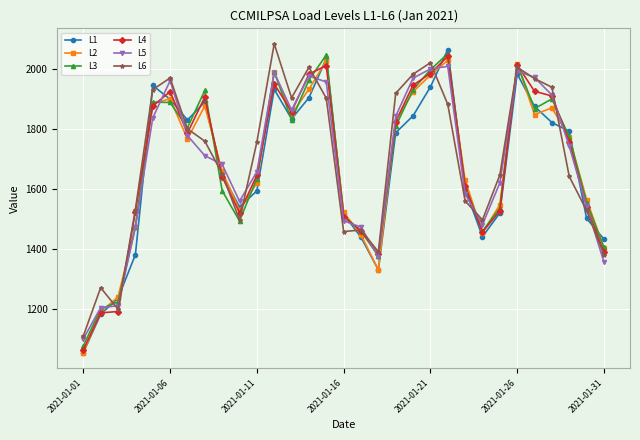

What is the minimum value shown in the chart?

1054.2